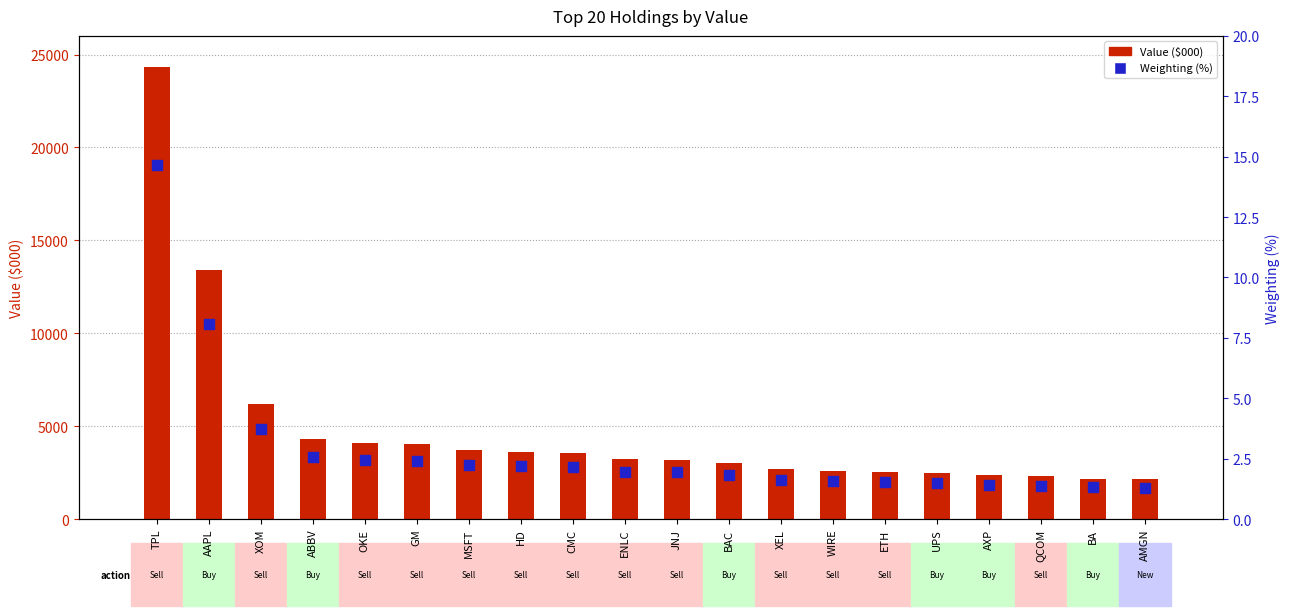

At how many categories does at least one series exceed 10987?

2